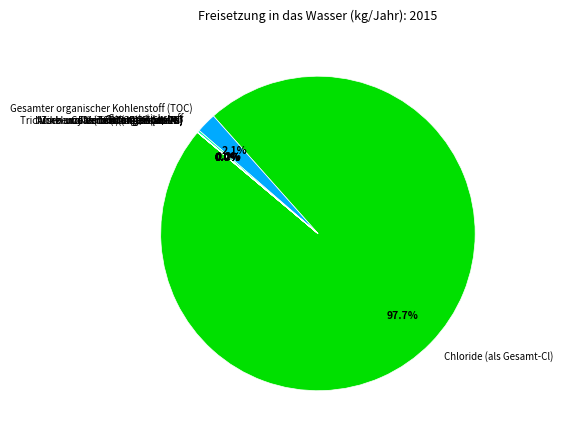

Which slice is the largest?

Chloride (als Gesamt-Cl)